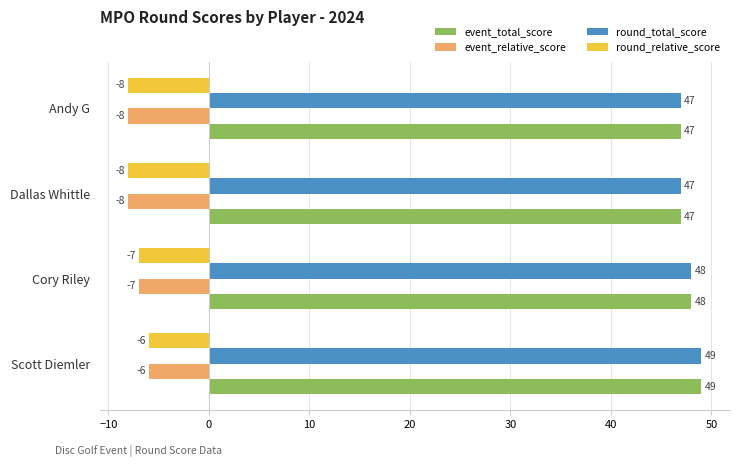

Is it true that round_relative_score equals -10 at Scott Diemler?

False